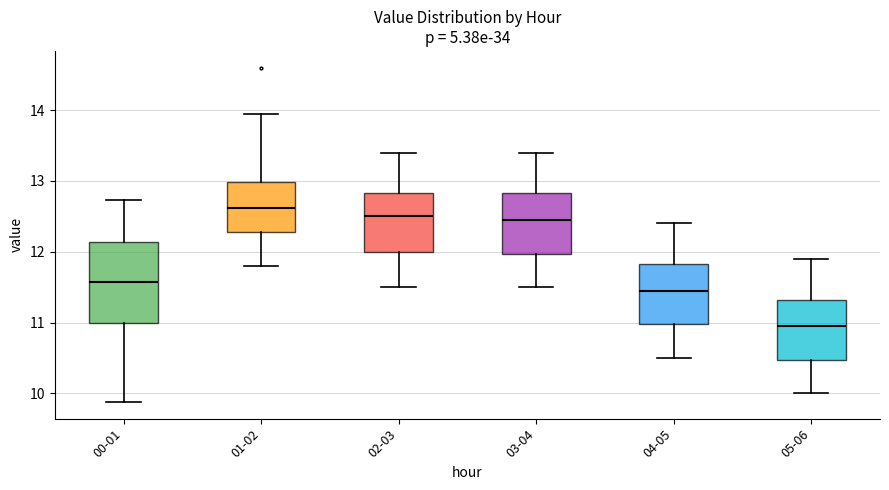

Which box's median line is the lowest?

05-06